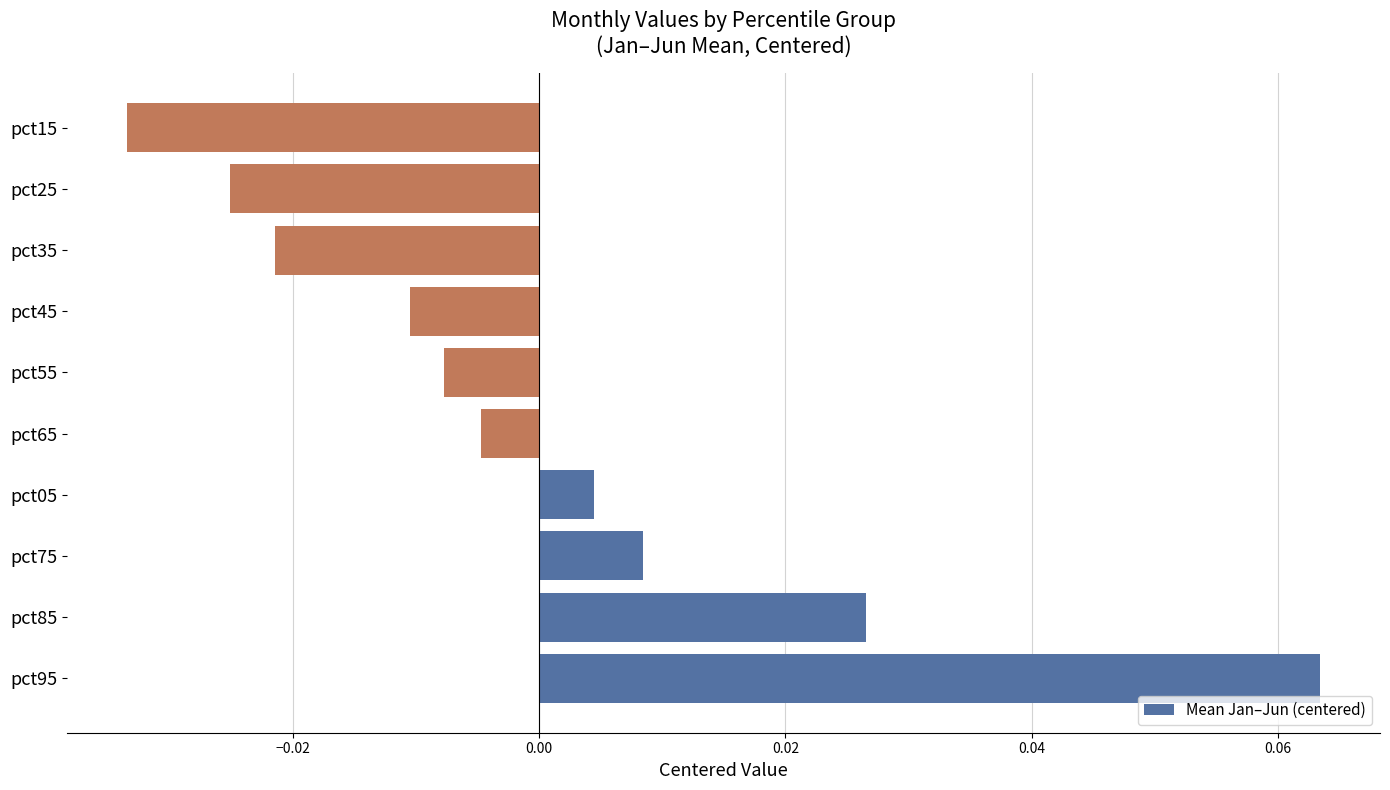

List the labels in order of value, smallest first.

pct15, pct25, pct35, pct45, pct55, pct65, pct05, pct75, pct85, pct95